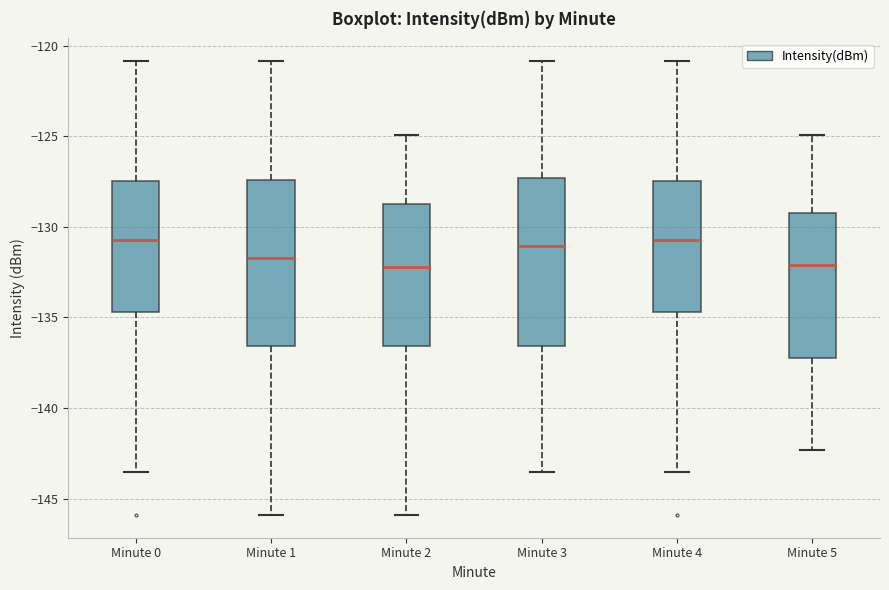

Reading left to right, read every box against the y-axis: the position of its median line, the range the box covers, and the ends of its whiskers. The values are not printed on the chart, so give them approximately, as read against the axis.

Minute 0: median -130.5, box -134.5 to -127.5, whiskers -143.5 to -121.0
Minute 1: median -131.5, box -136.5 to -127.5, whiskers -146.0 to -121.0
Minute 2: median -132.0, box -136.5 to -129.0, whiskers -146.0 to -125.0
Minute 3: median -131.0, box -136.5 to -127.5, whiskers -143.5 to -121.0
Minute 4: median -130.5, box -134.5 to -127.5, whiskers -143.5 to -121.0
Minute 5: median -132.0, box -137.5 to -129.0, whiskers -142.5 to -125.0